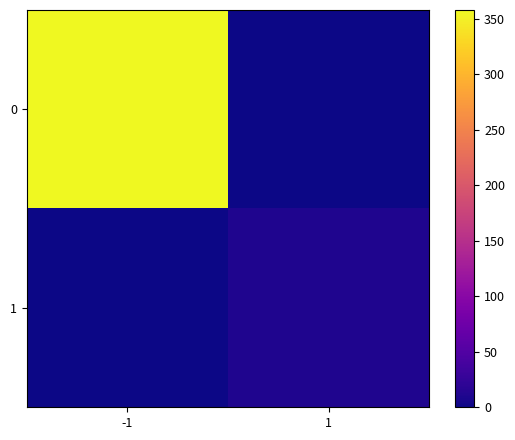

Reading left to right, transcribe all the data shown in this chart.

0: -1=358	1=0
1: -1=0	1=10